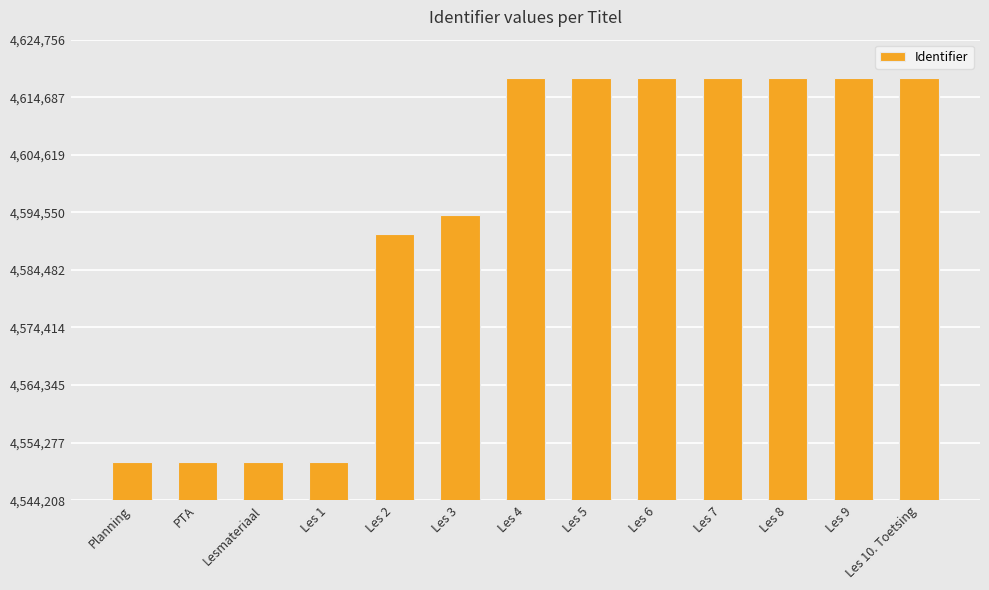

At which label is the value closest to 4584482?

Les 2